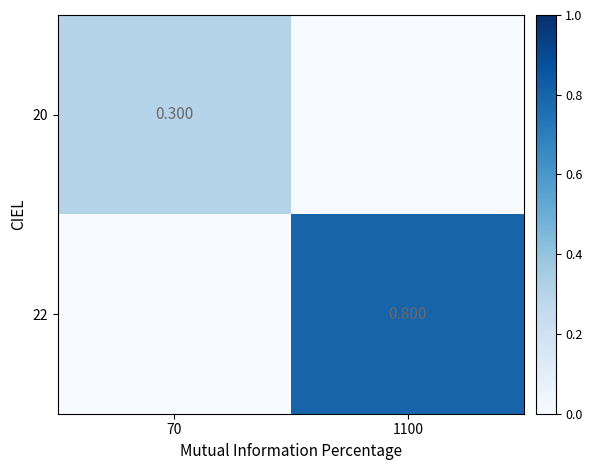

What is the total value across all series at 70?

0.3